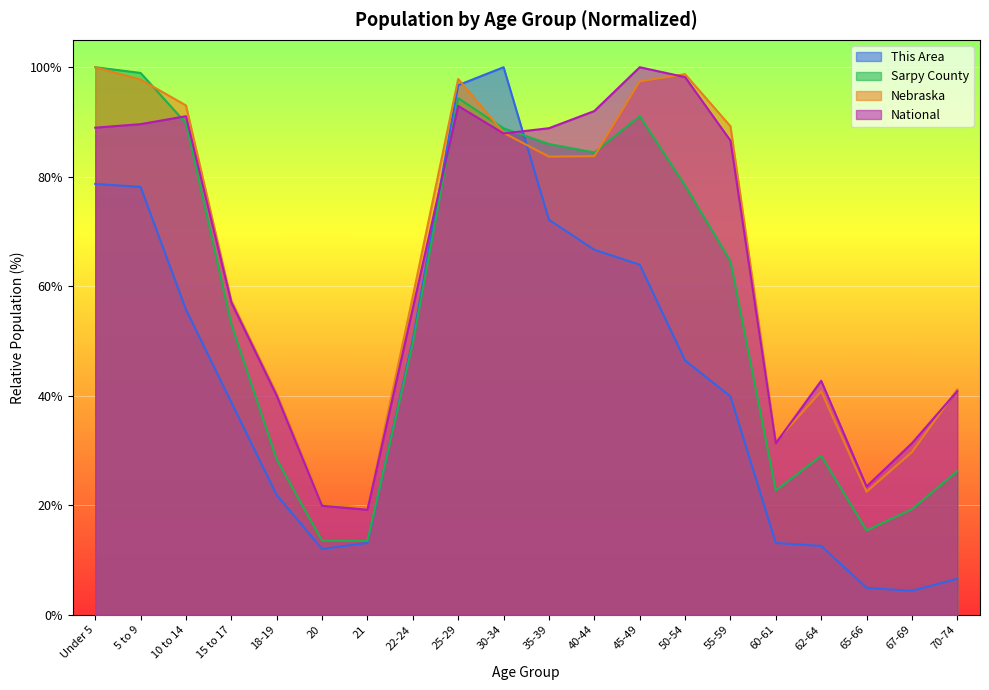

List the series in order of their peak value, highest first.

This Area, Sarpy County, Nebraska, National